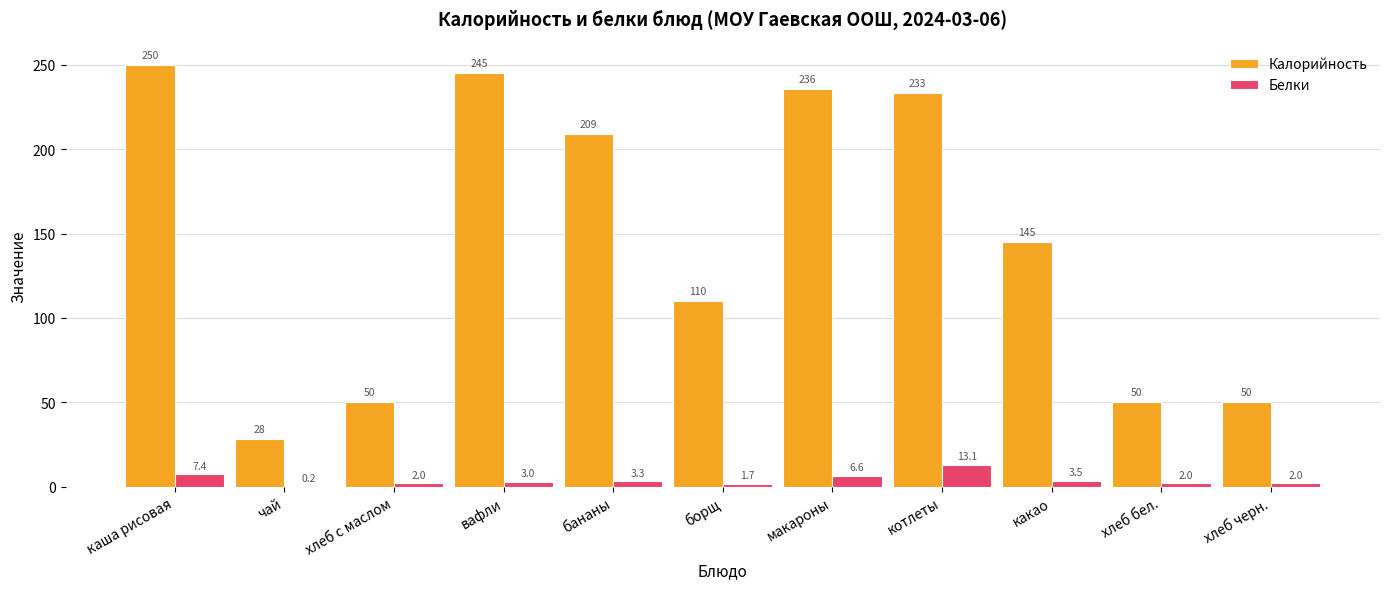

Reading left to right, transcribe all the data shown in this chart.

Калорийность: 249.6	28.0	50.0	245.0	209.0	110.0	235.6	233.1	145.0	50.0	50.0
Белки: 7.4	0.2	2.0	3.0	3.3	1.7	6.6	13.1	3.5	2.0	2.0